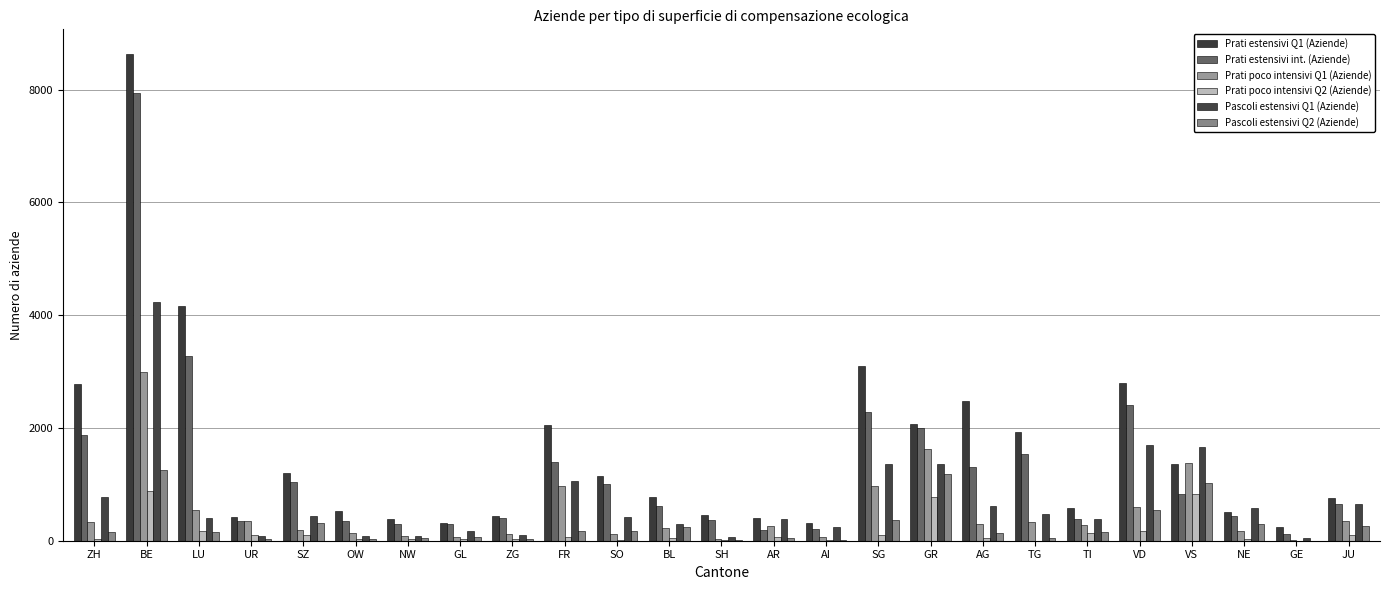

How many distinct data groups are displayed?

6